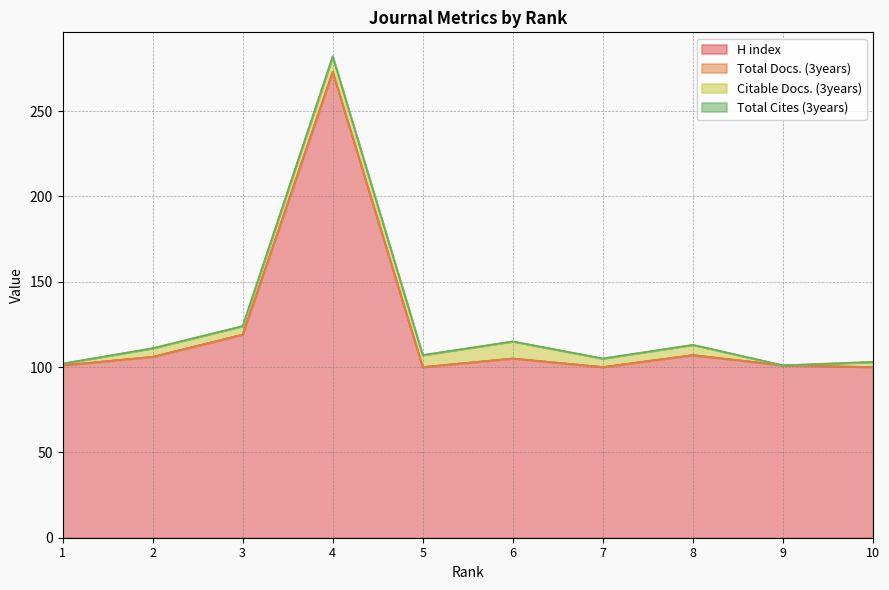

Does the chart display data point markers on the line(s)?

No